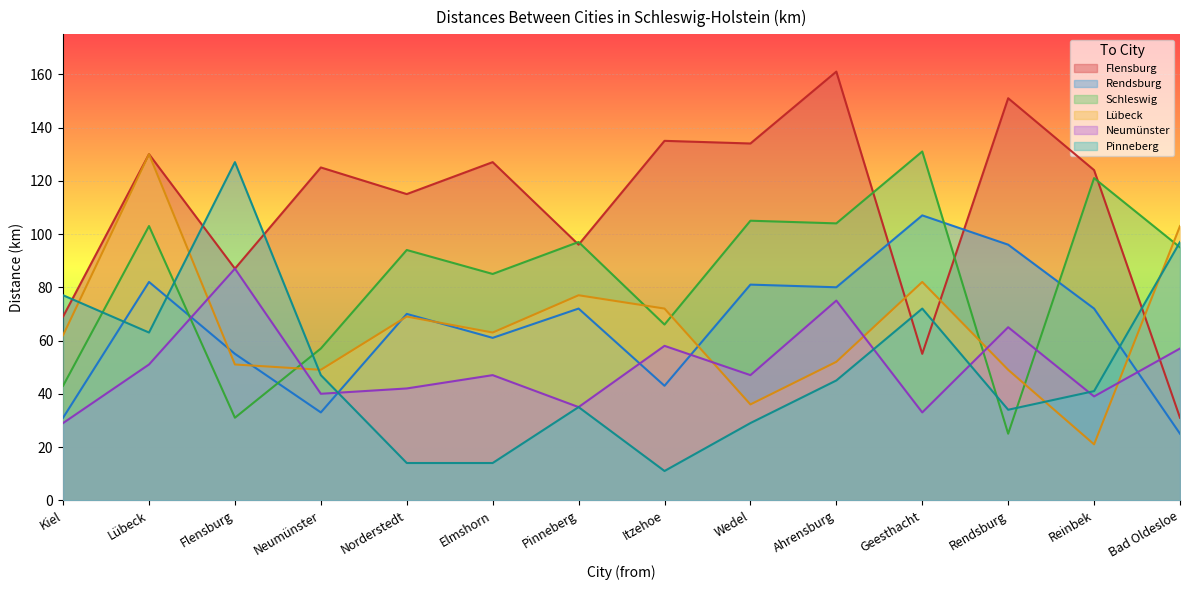

Is the value of Rendsburg at Lübeck greater than the value of Flensburg at Elmshorn?

No